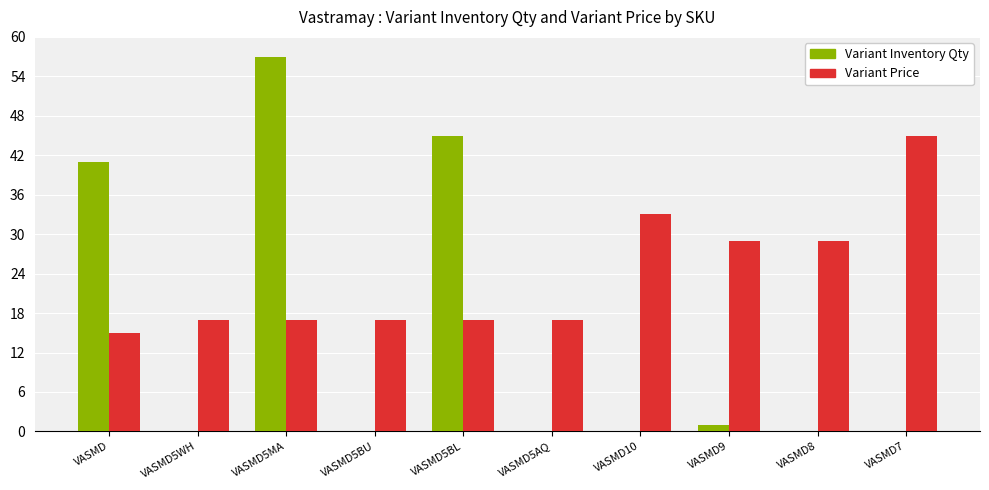

What is the sum of all Variant Inventory Qty values?

144